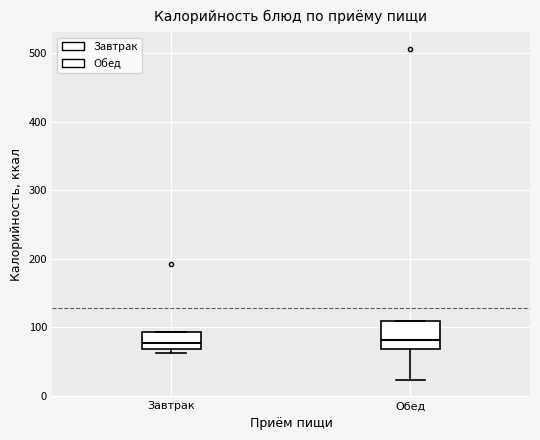

Reading left to right, read every box against the y-axis: the position of its median line, the range the box covers, and the ends of its whiskers. The values are not printed on the chart, so give them approximately, as read against the axis.

Завтрак: median 80, box 70 to 90, whiskers 60 to 90
Обед: median 80, box 70 to 110, whiskers 20 to 110